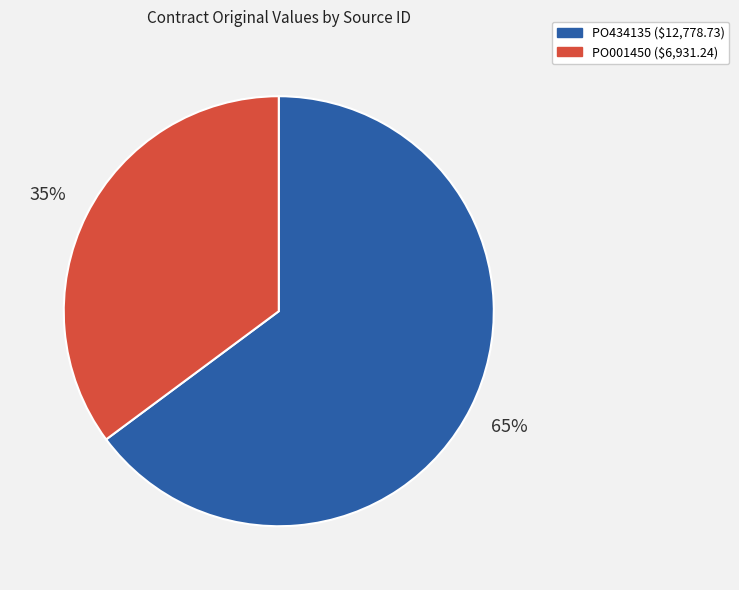

To the nearest percent, what is the difference between the largest and smallest slice percentages?

30%